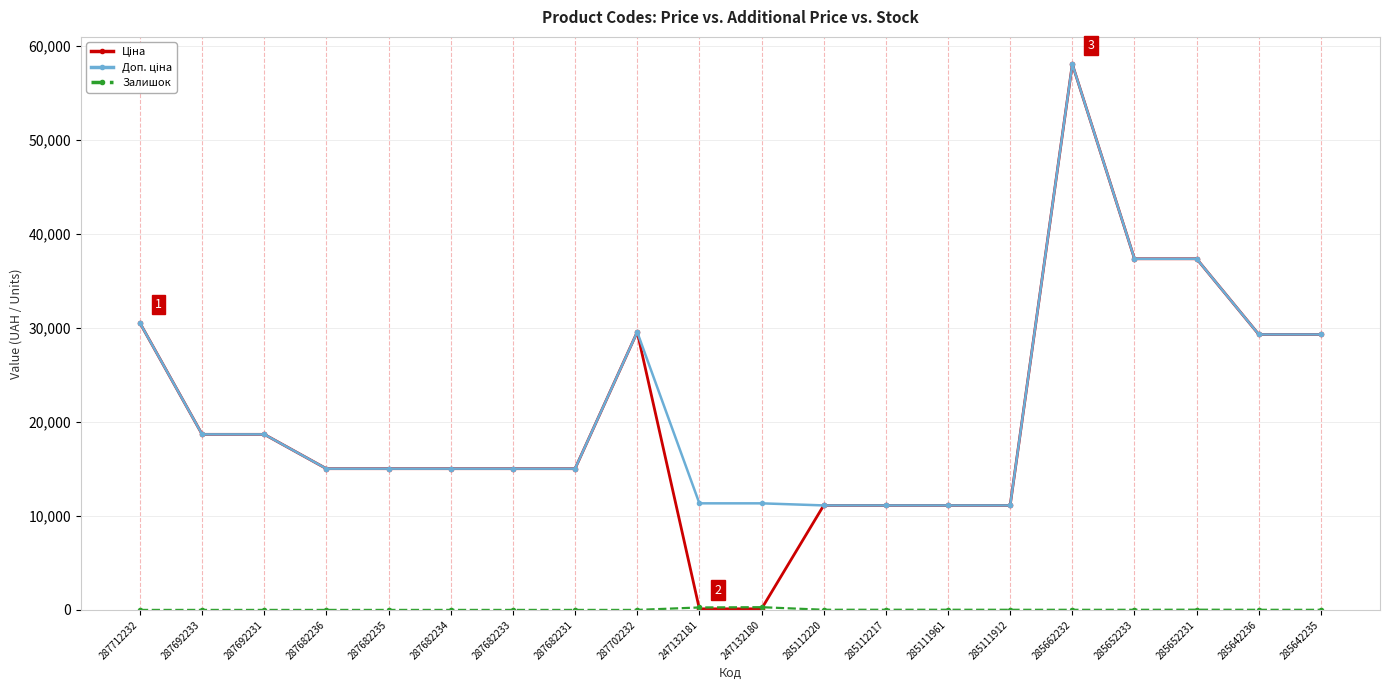

Which category has the highest value across all series?

285662232